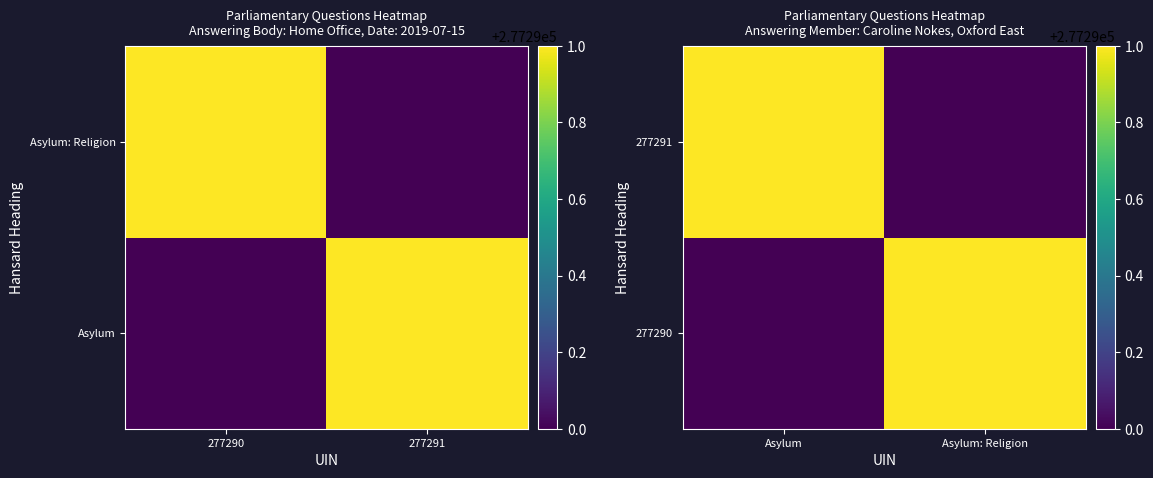

How many data points in 277291 are less than 277291?

1